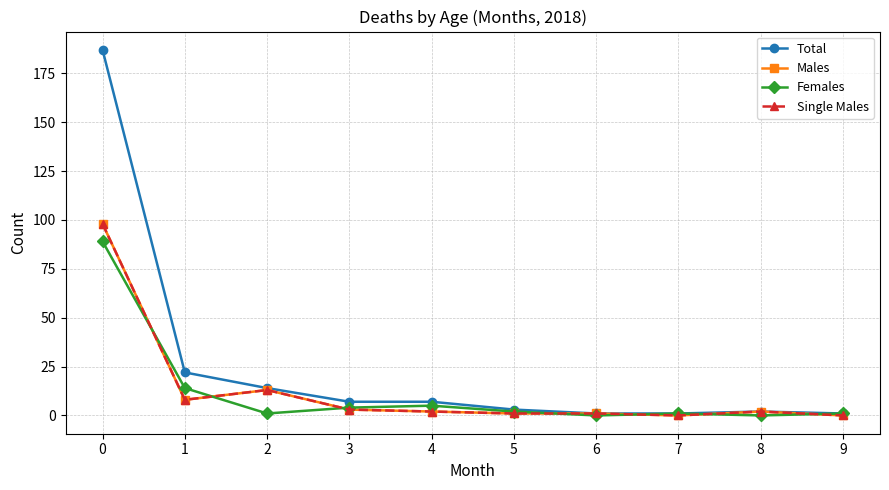

Which series changed the most between 6 and 9?

Males